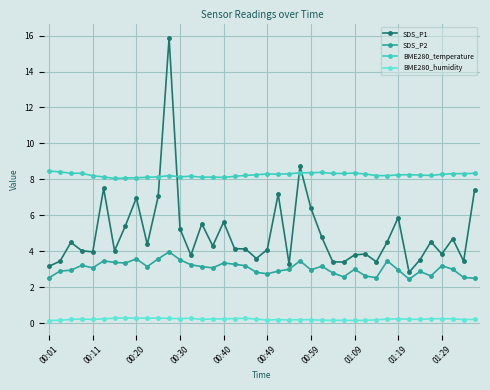

True or false: SDS_P2 has more than 0 points higher than both neighbors.

True